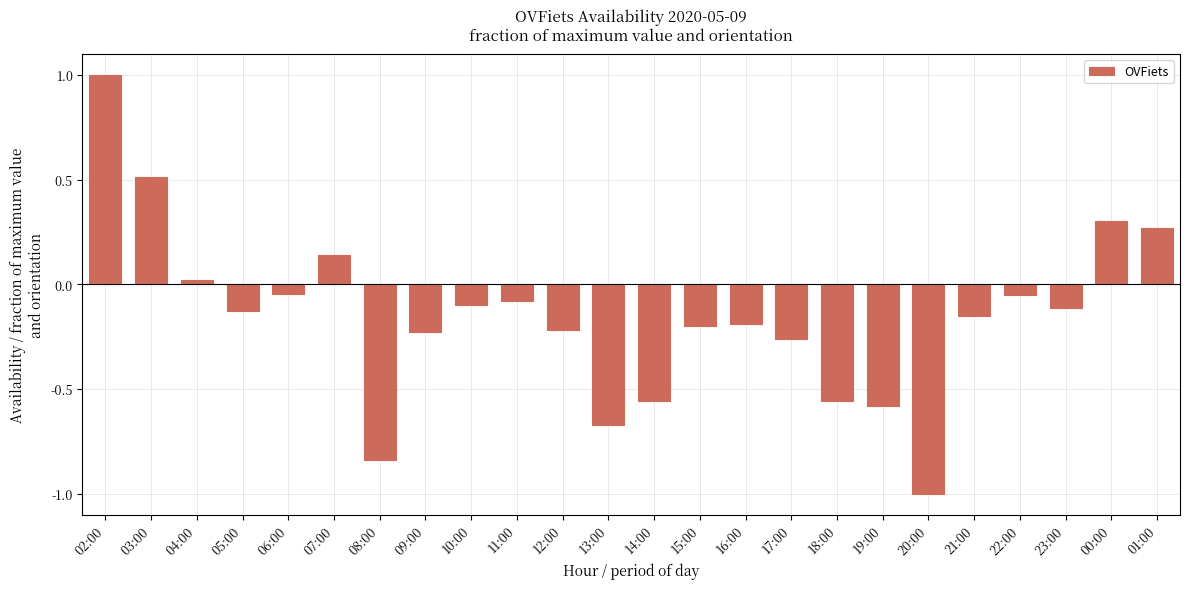

What is the difference between the second highest and second lowest values?

1.4